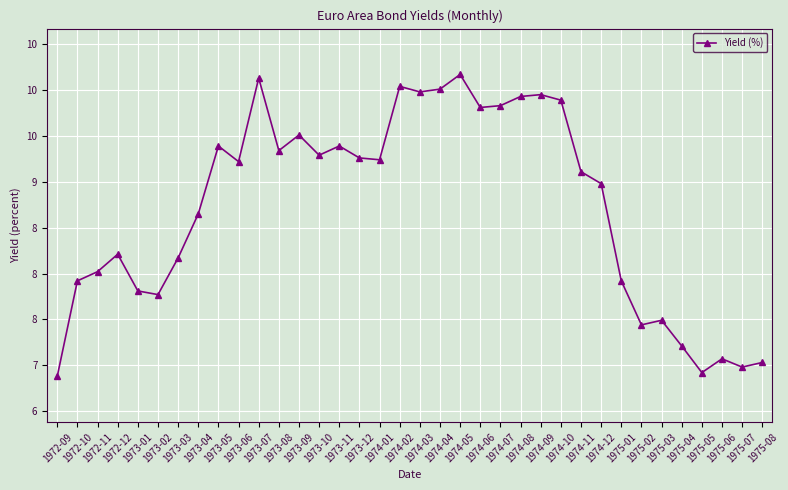

The value at 1973-07 is 14.6. True or false?

False